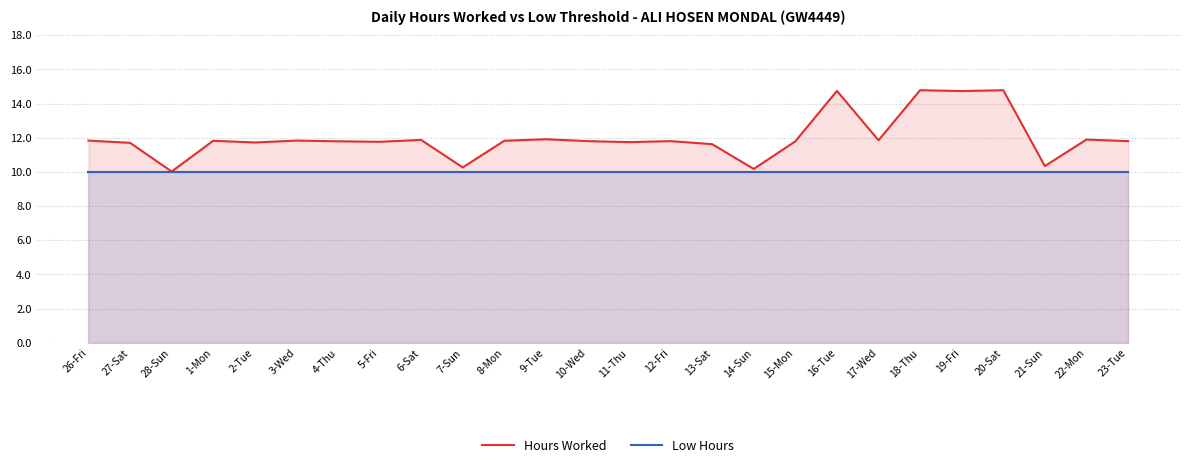

What is the sum of all Low Hours values?

260.0